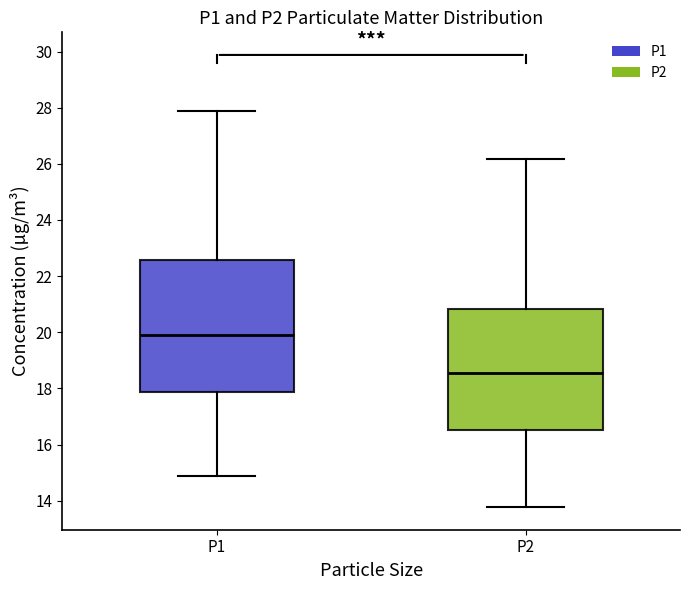

Reading left to right, transcribe this box plot: for each box, give where its median line is, the range the box spans, and where its two whiskers end, as read against the y-axis. The values are not printed on the chart, so give them approximately, as read against the axis.

P1: median 20.0, box 17.8 to 22.6, whiskers 14.8 to 27.8
P2: median 18.6, box 16.6 to 20.8, whiskers 13.8 to 26.2